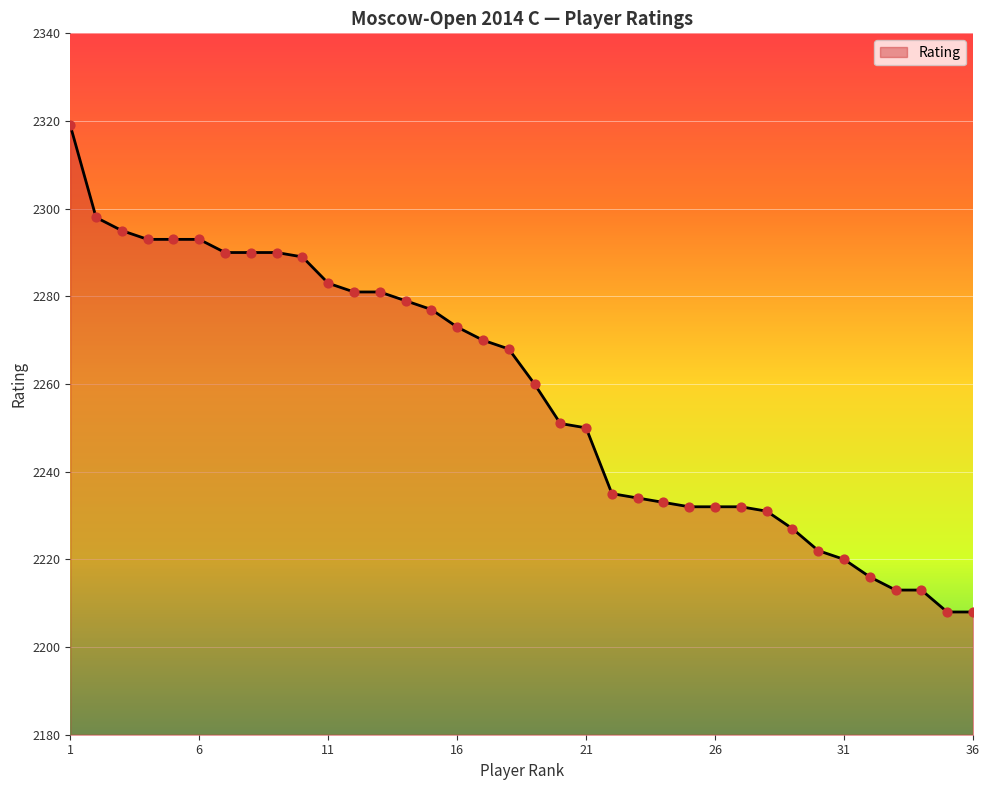

What is the smallest value displayed?

2208